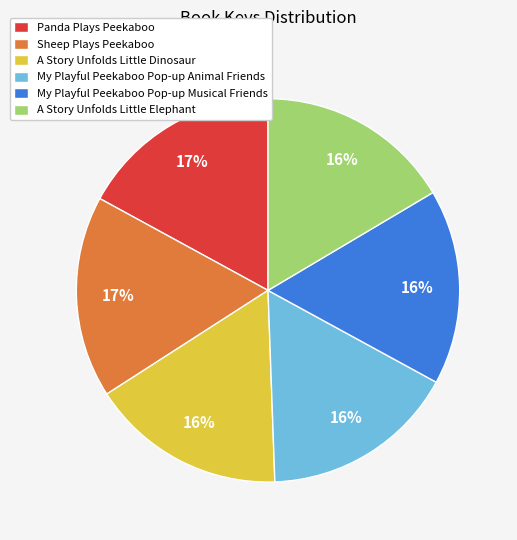

The Sheep Plays Peekaboo slice represents 29% of the pie. True or false?

False